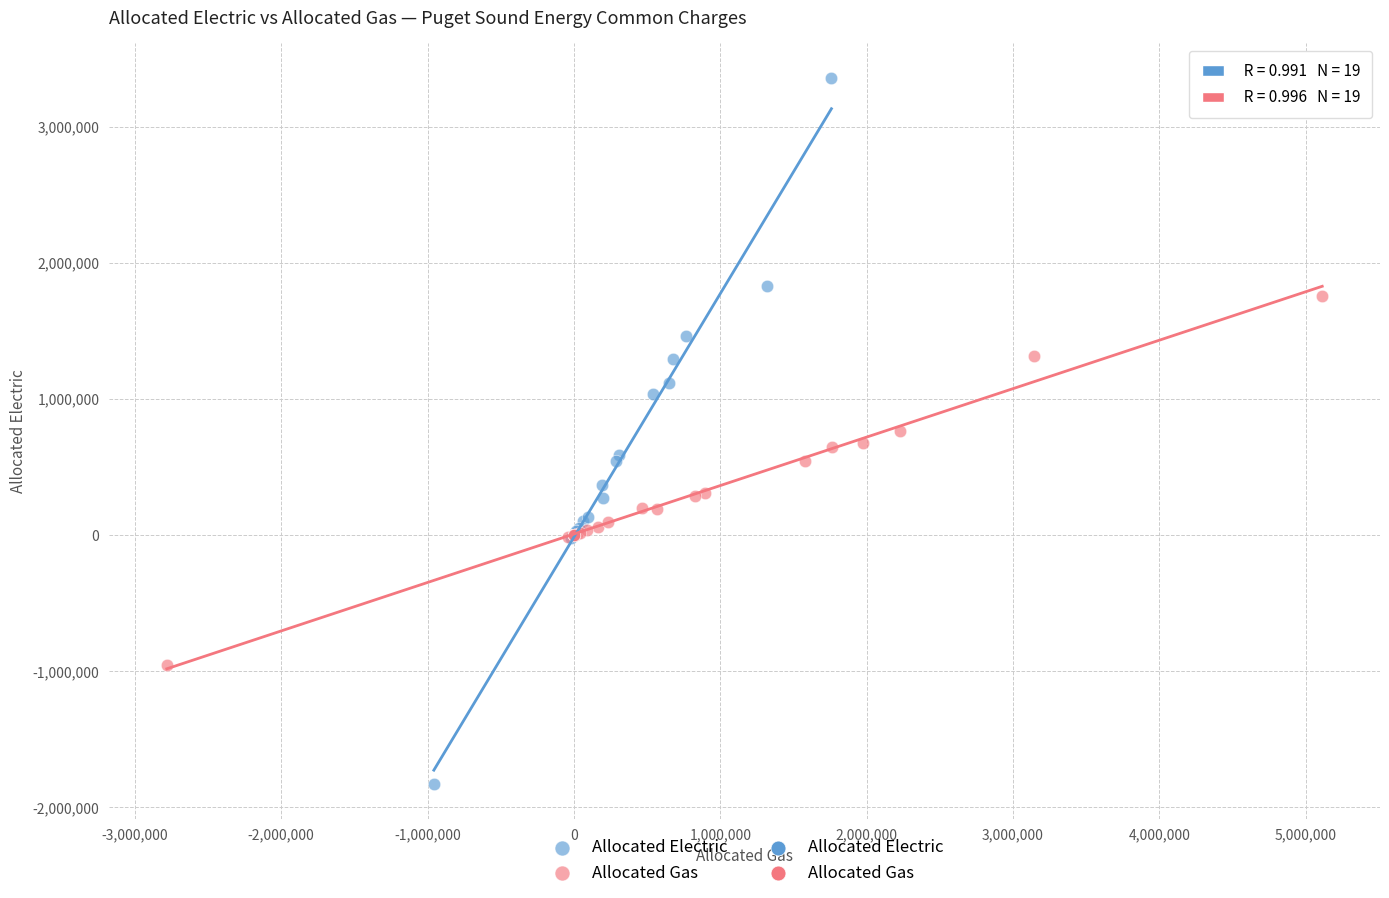

Which series contains the lowest Y value?

Allocated Electric